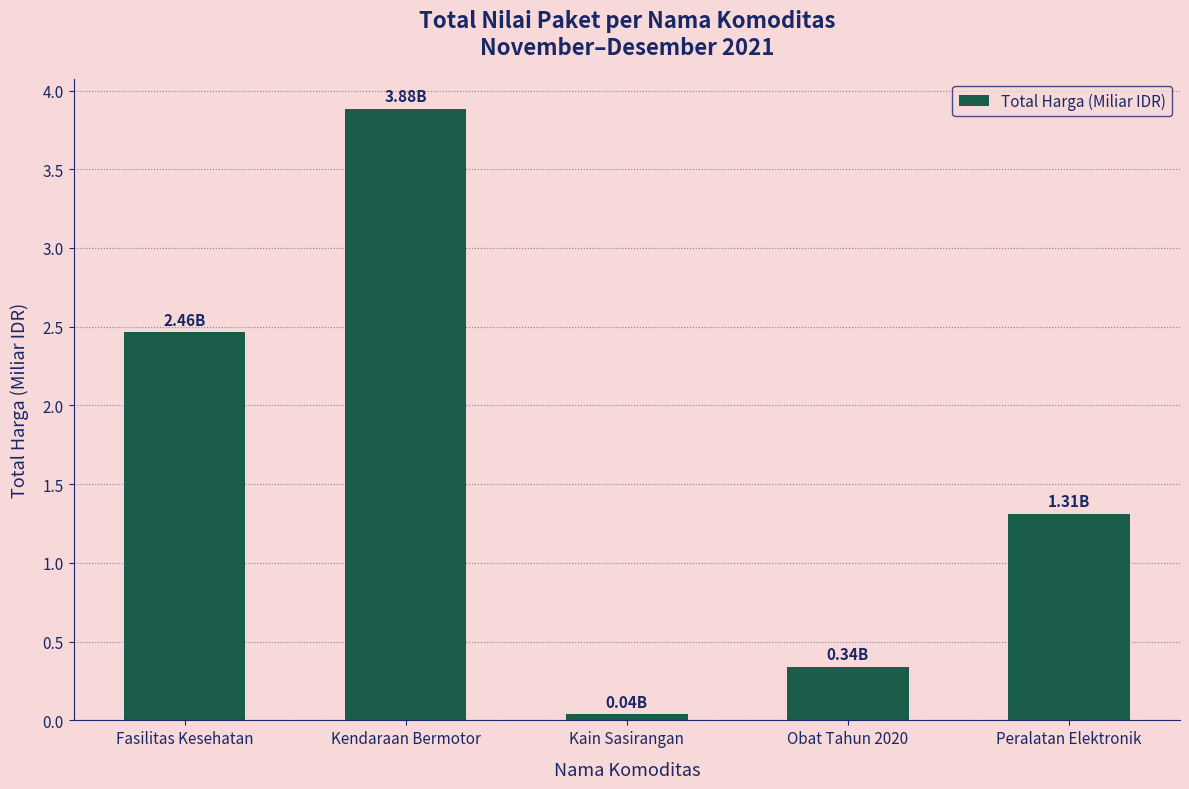

List the labels in order of value, smallest first.

Kain Sasirangan, Obat Tahun 2020, Peralatan Elektronik, Fasilitas Kesehatan, Kendaraan Bermotor